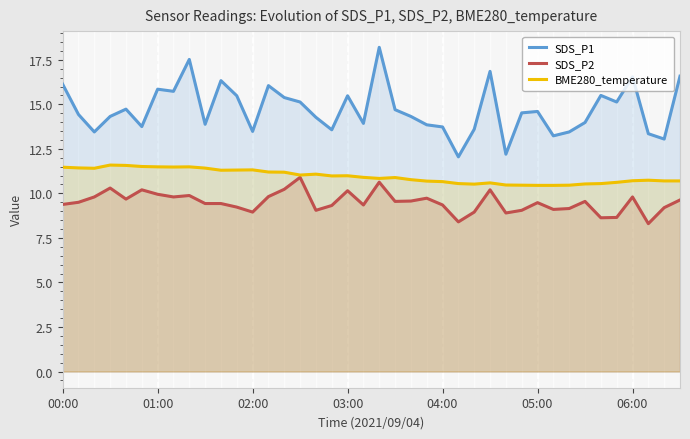

Rank the series by their average value, from lowest to highest.

SDS_P2, BME280_temperature, SDS_P1